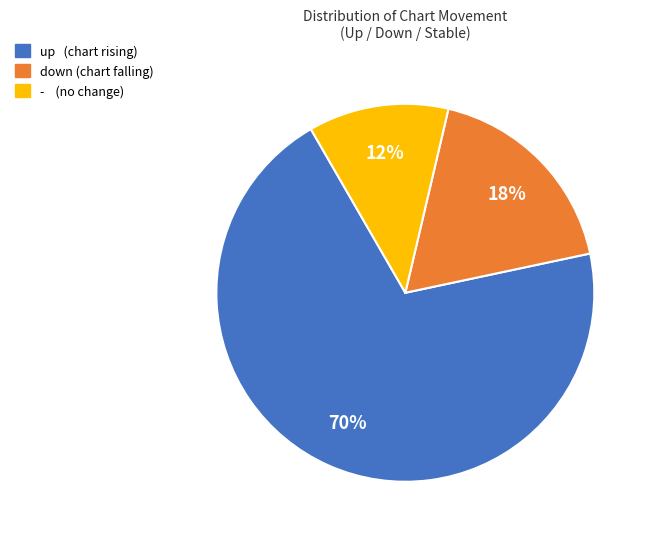

To the nearest percent, what is the combined percentage of down and up?

88%